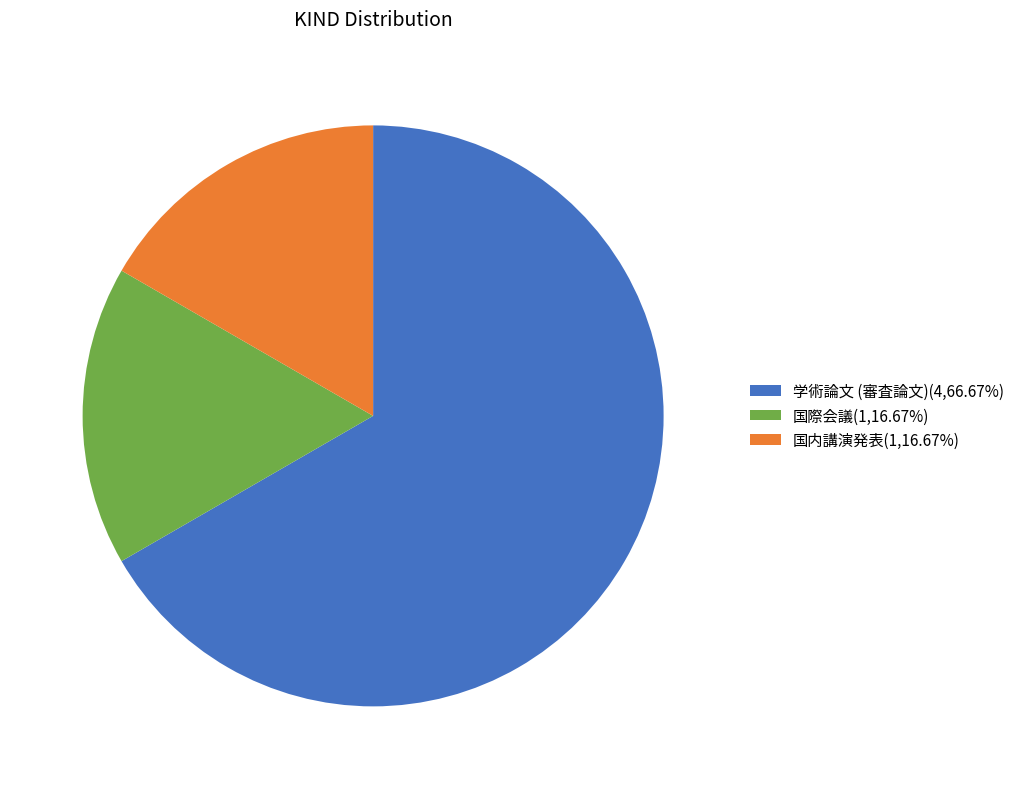

What is the ratio of the value at 学術論文 (審査論文)(4,66.67%) to the value at 国内講演発表(1,16.67%)?

4.0